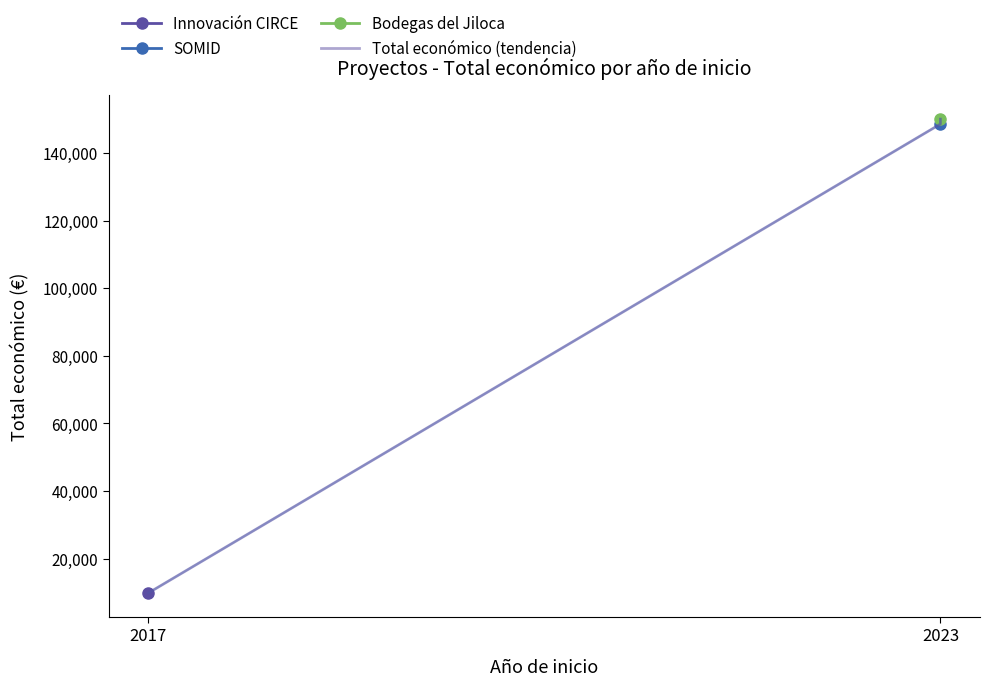

What is the change in value from 2017 to 2023?

+140168